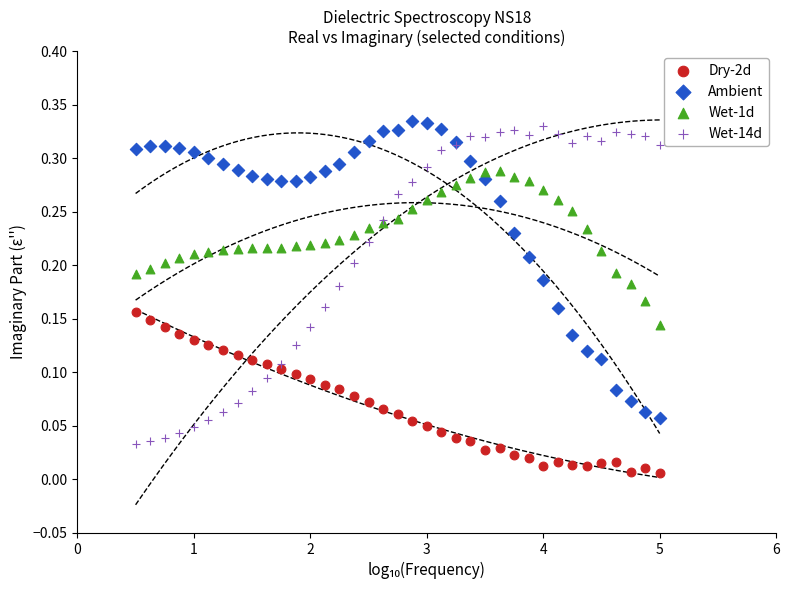

Which series reaches the maximum Y coordinate?

Ambient